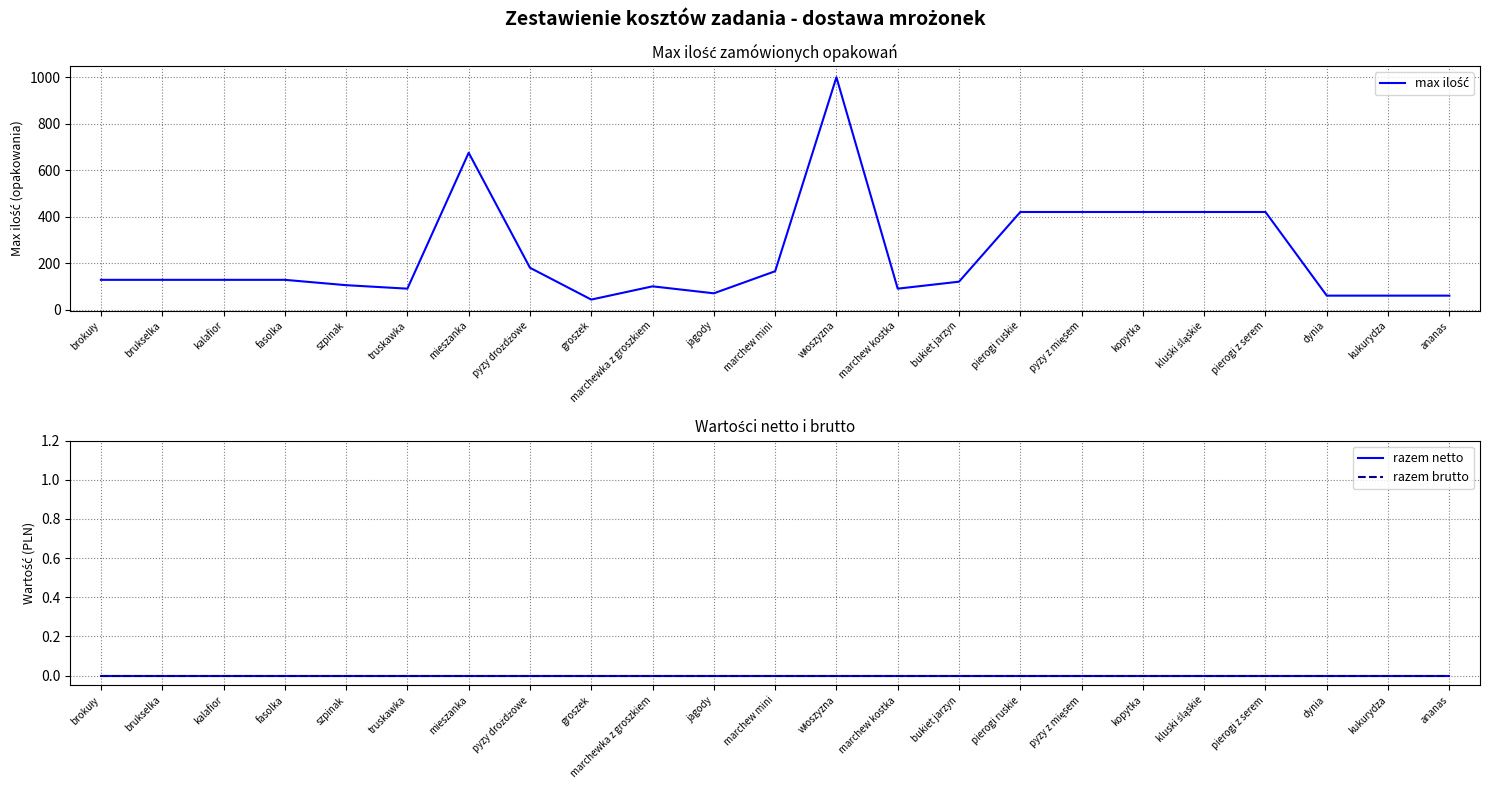

True or false: razem netto and razem brutto intersect in this chart.

False